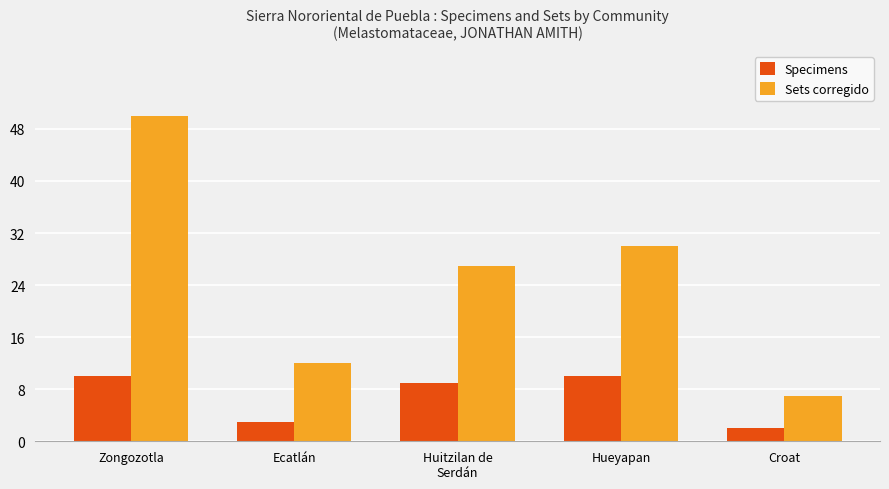

Count the Specimens values in the range 3 to 10.

4